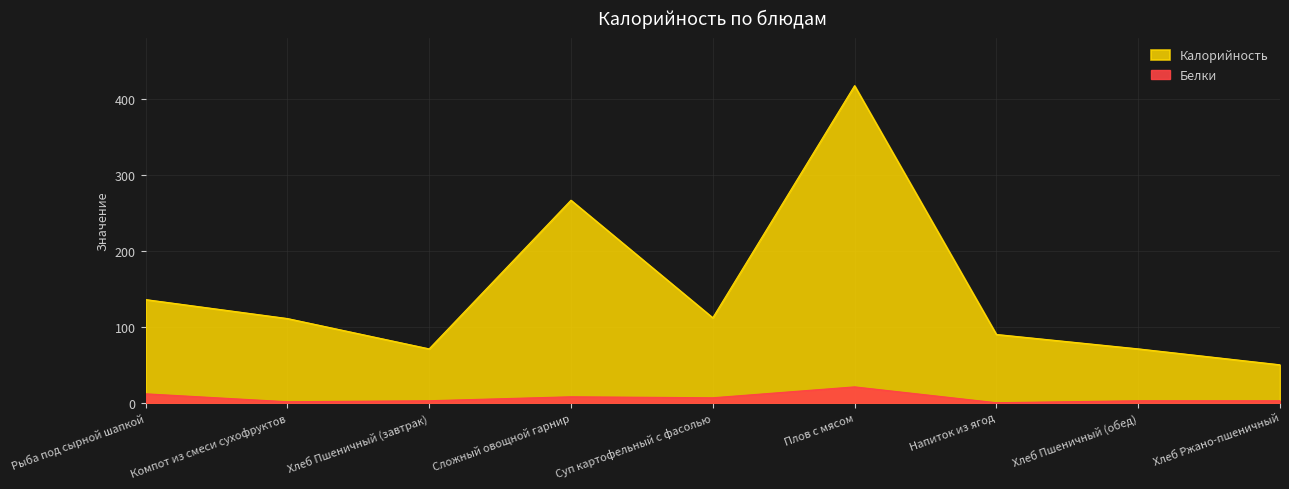

True or false: Белки and Калорийность intersect in this chart.

False